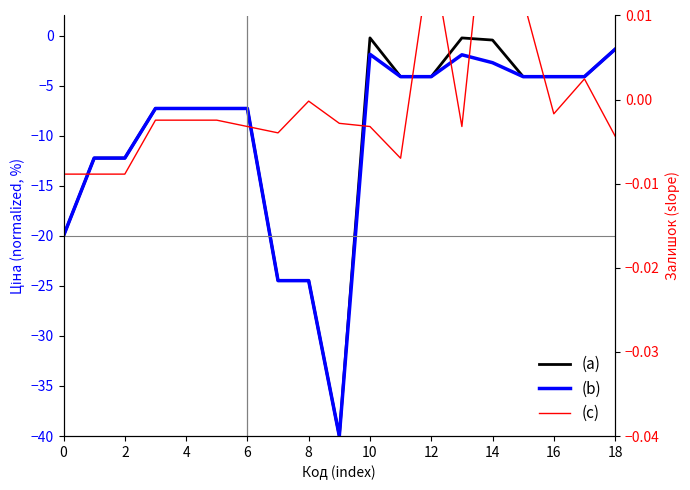

The (a) series shows -1.1 at 17. True or false?

False